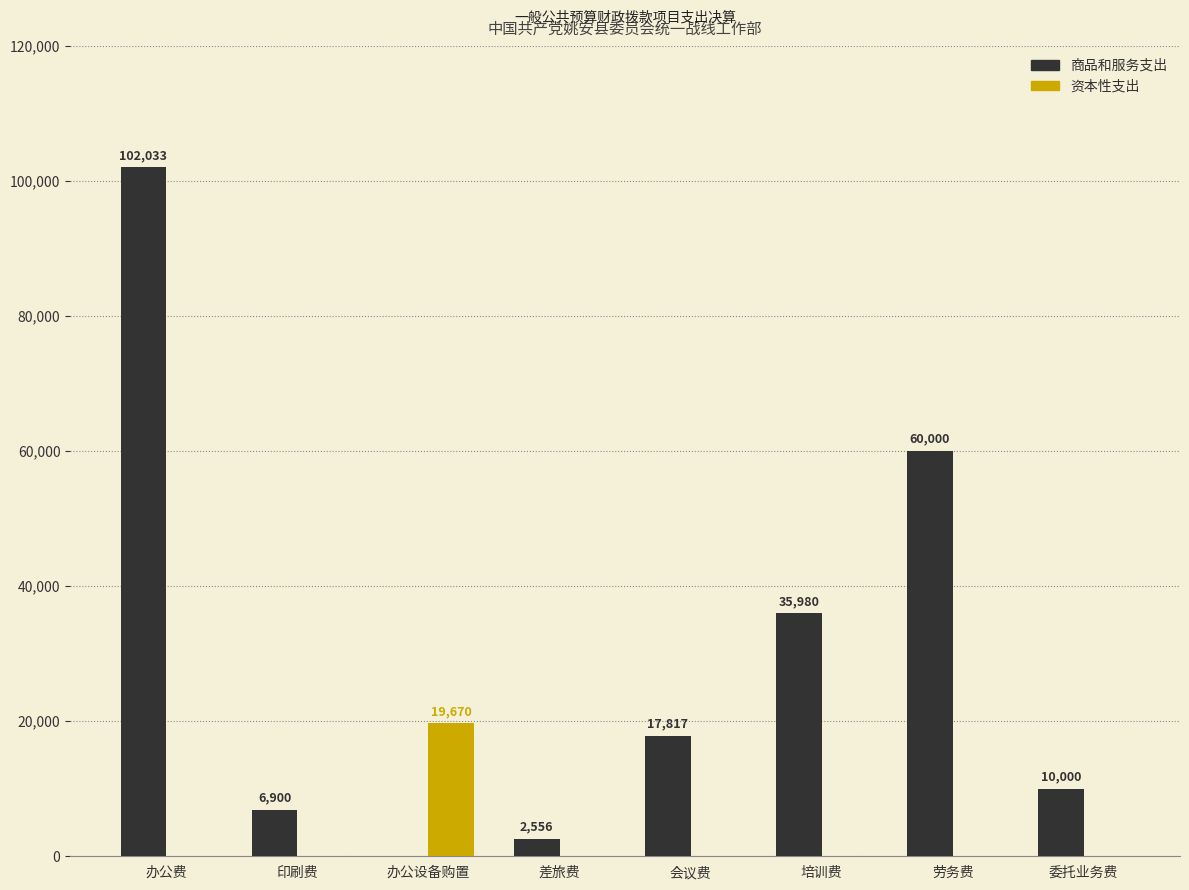

What is the sum of the 商品和服务支出 values at 委托业务费 and 办公设备购置?

10000.0